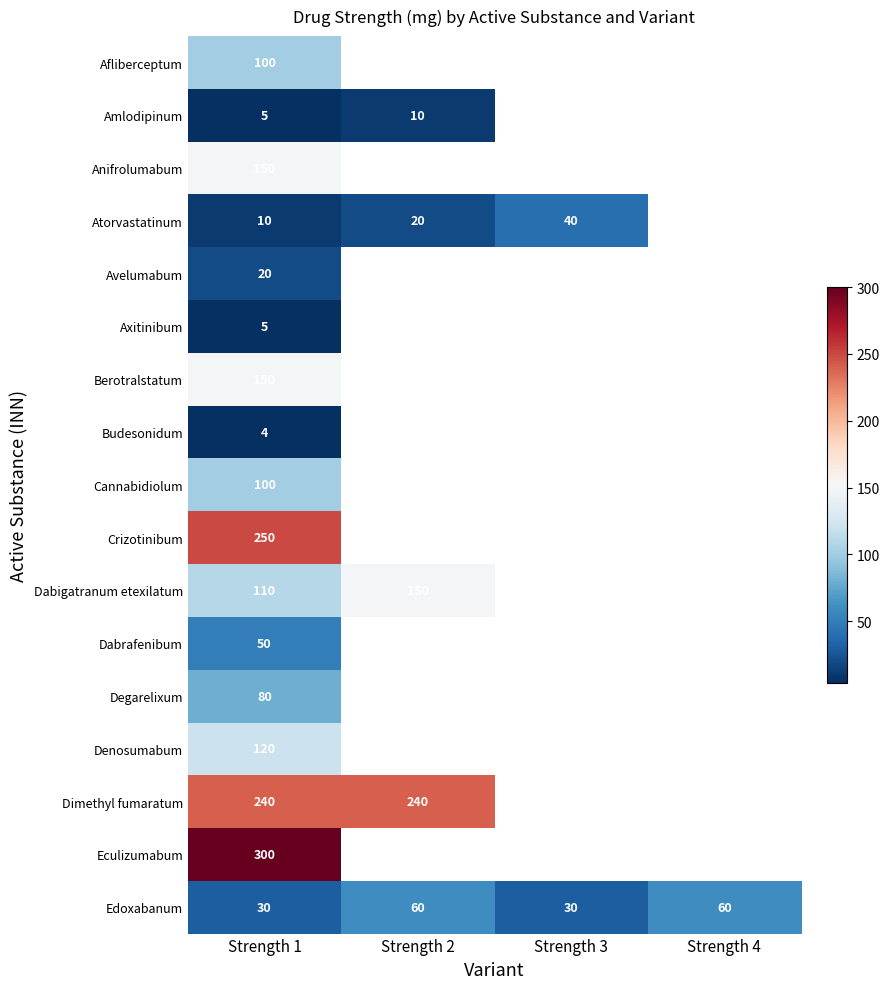

Is it true that Atorvastatinum equals 40 at Strength 3?

True